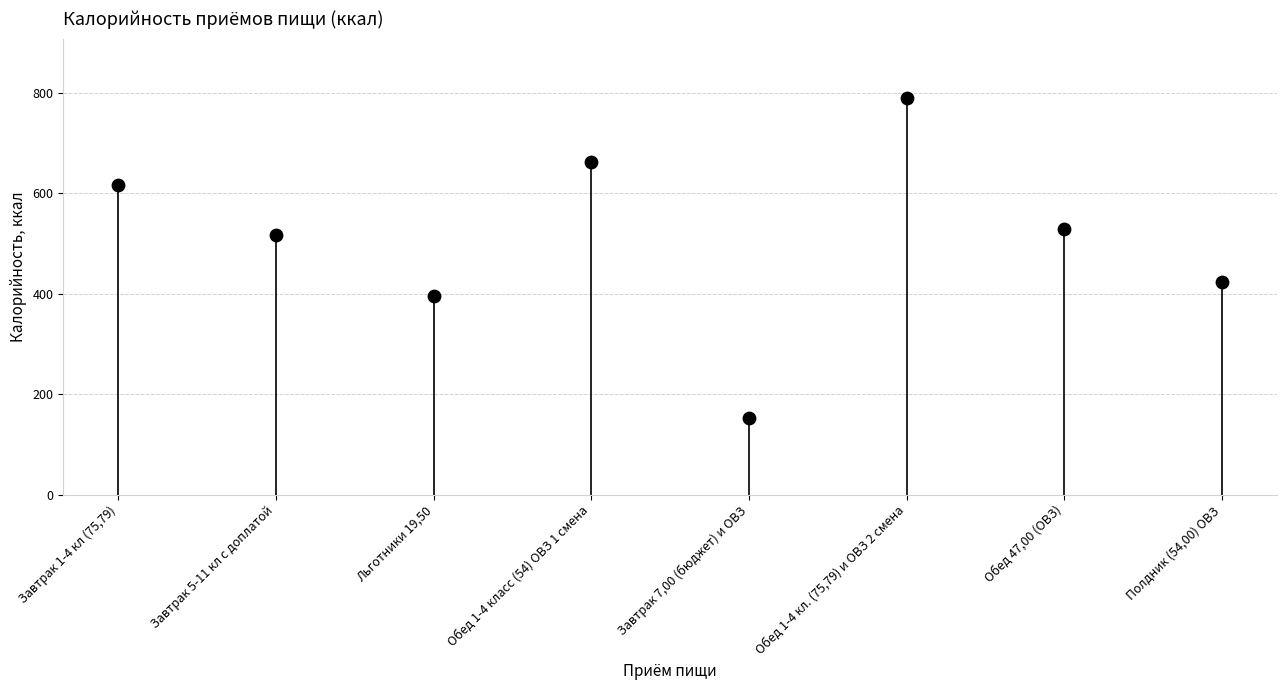

What is the range of Y values (max minus min)?

636